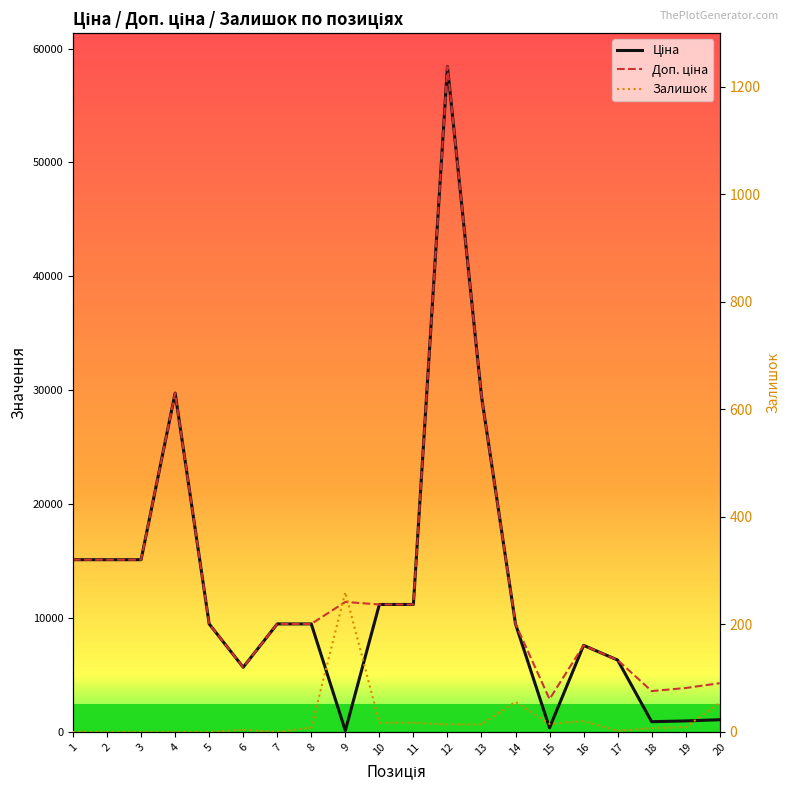

Which series ends up on top after the final intersection of Залишок and Ціна?

Ціна